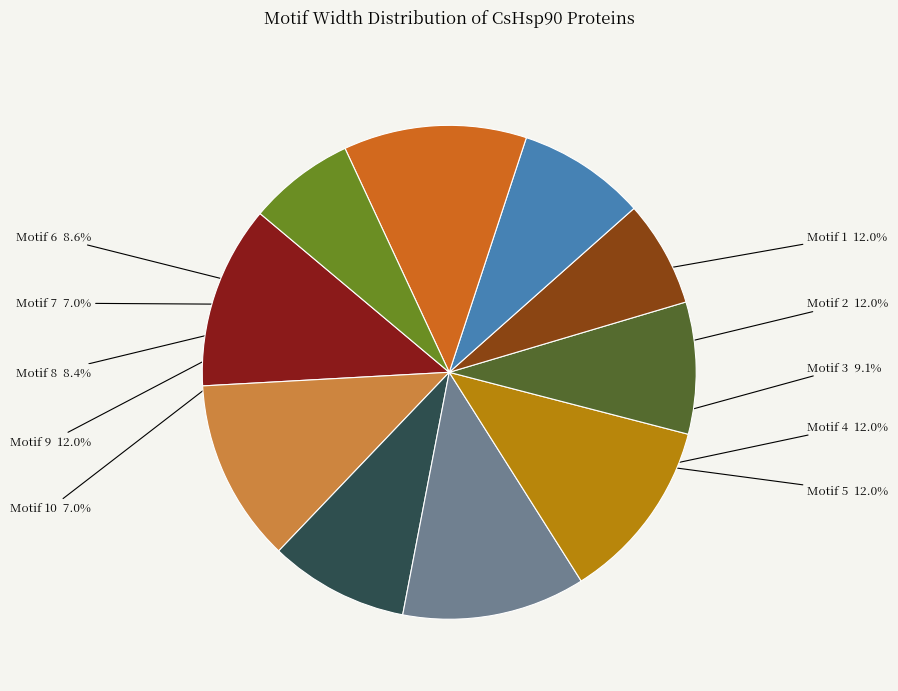

The Motif 8 slice represents 15% of the pie. True or false?

False